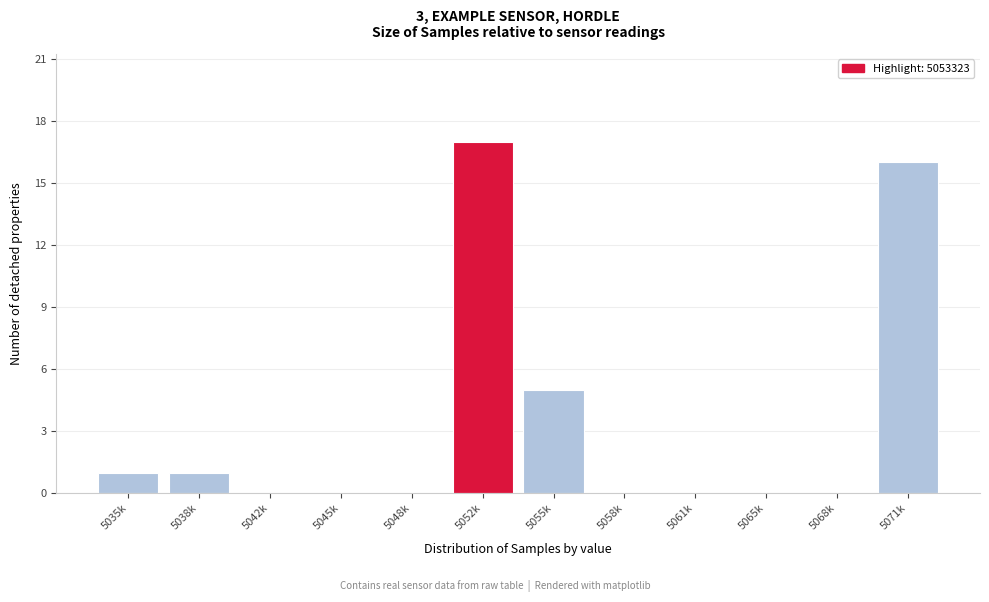

Reading left to right, what are all the values shown in this chart?

5035k=1	5038k=1	5042k=0	5045k=0	5048k=0	5052k=17	5055k=5	5058k=0	5061k=0	5065k=0	5068k=0	5071k=16